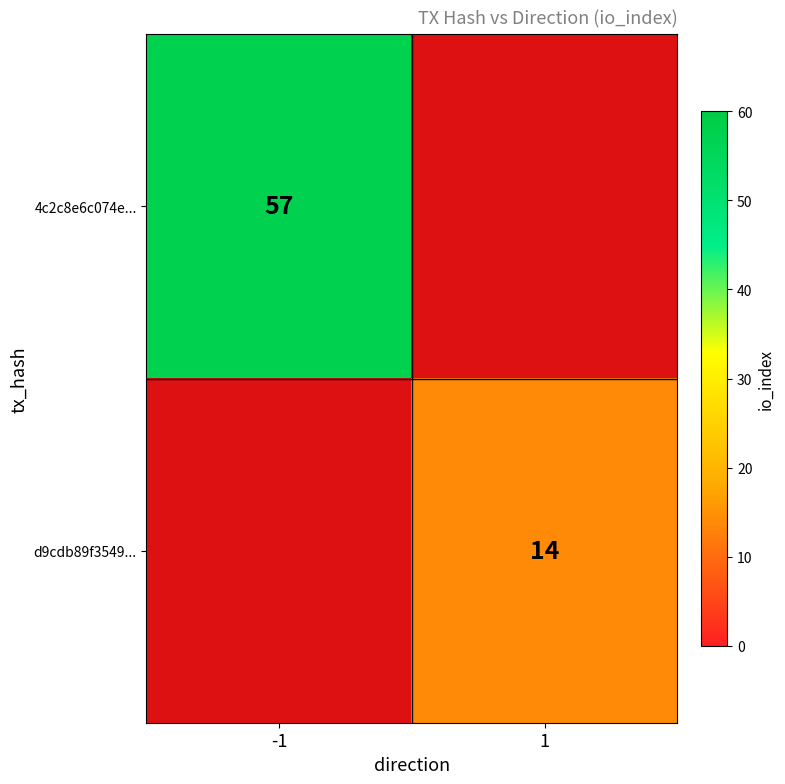

The 4c2c8e6c074e... series shows 29.5 at -1. True or false?

False